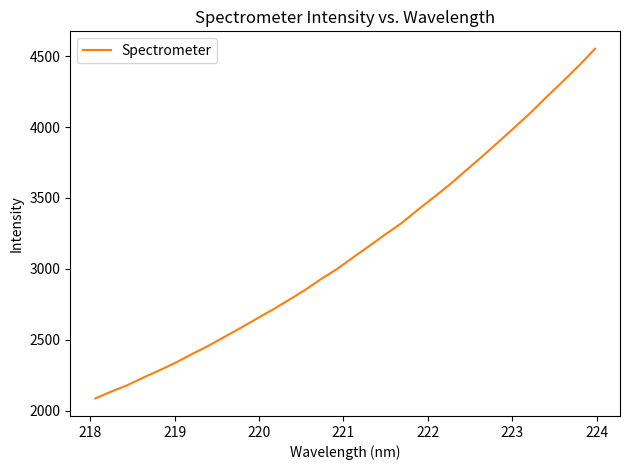

What is the greatest value displayed?

4551.9